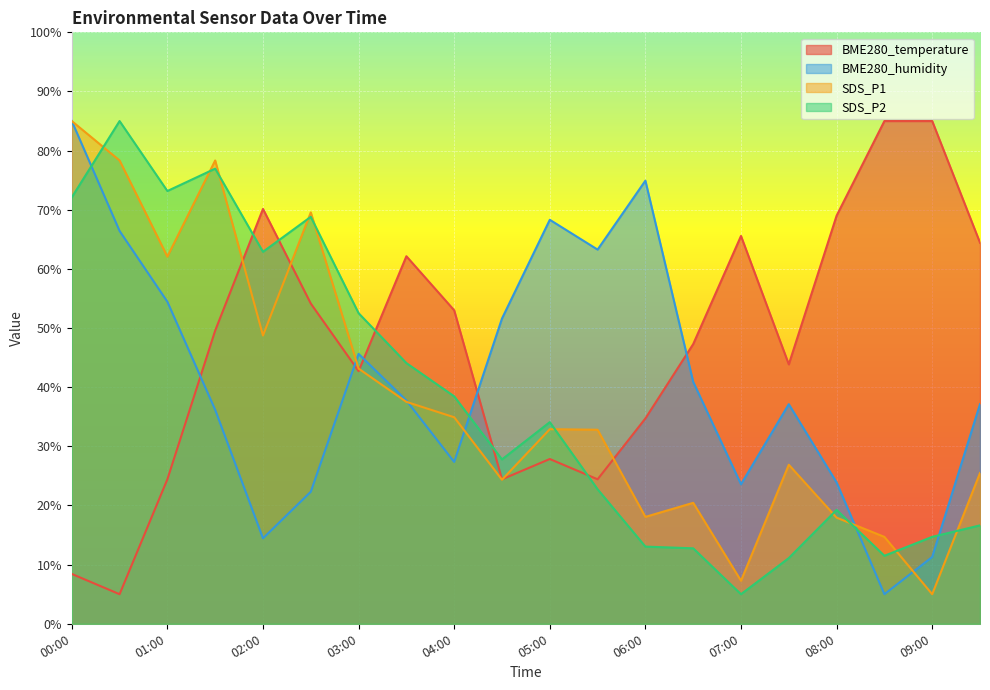

How many values in the SDS_P1 series exceed 32?

11